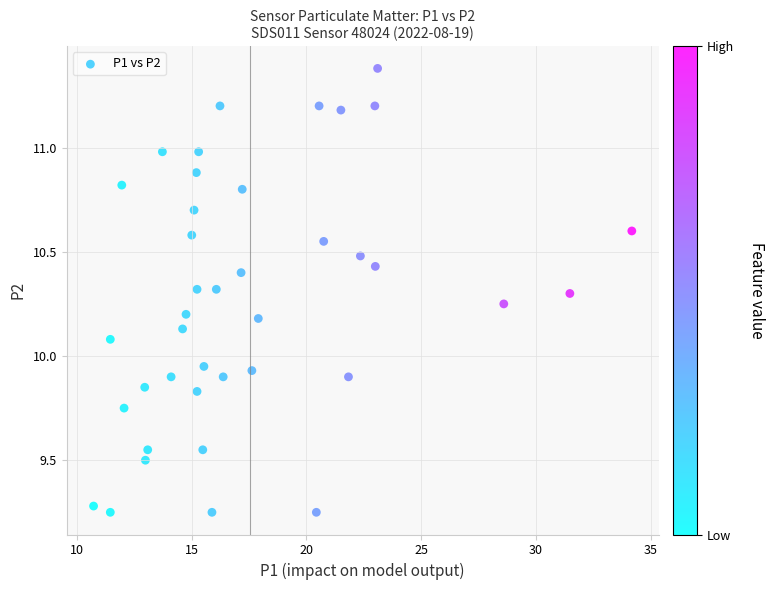

What is the range of Y values (max minus min)?

2.1